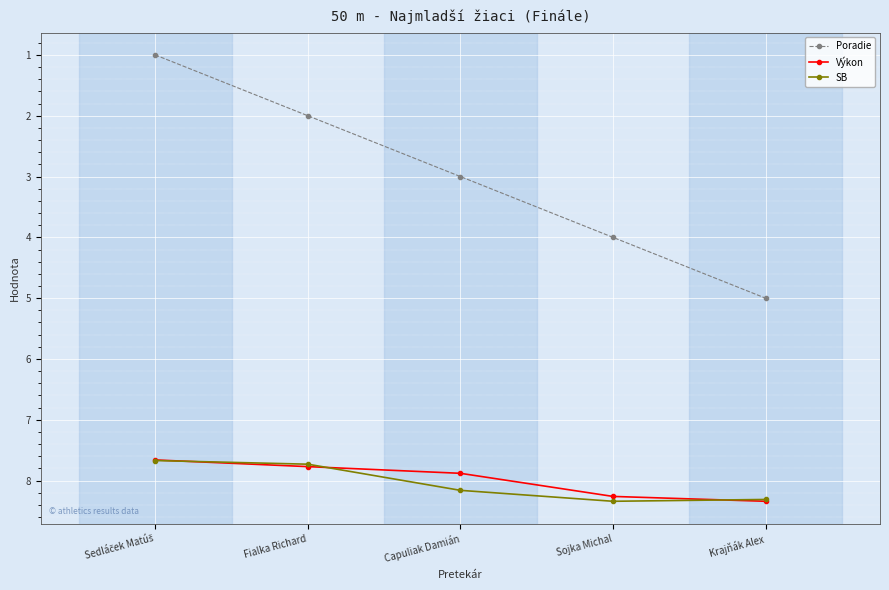

What is the spread (max minus min) of values at Capuliak Damián?

5.2